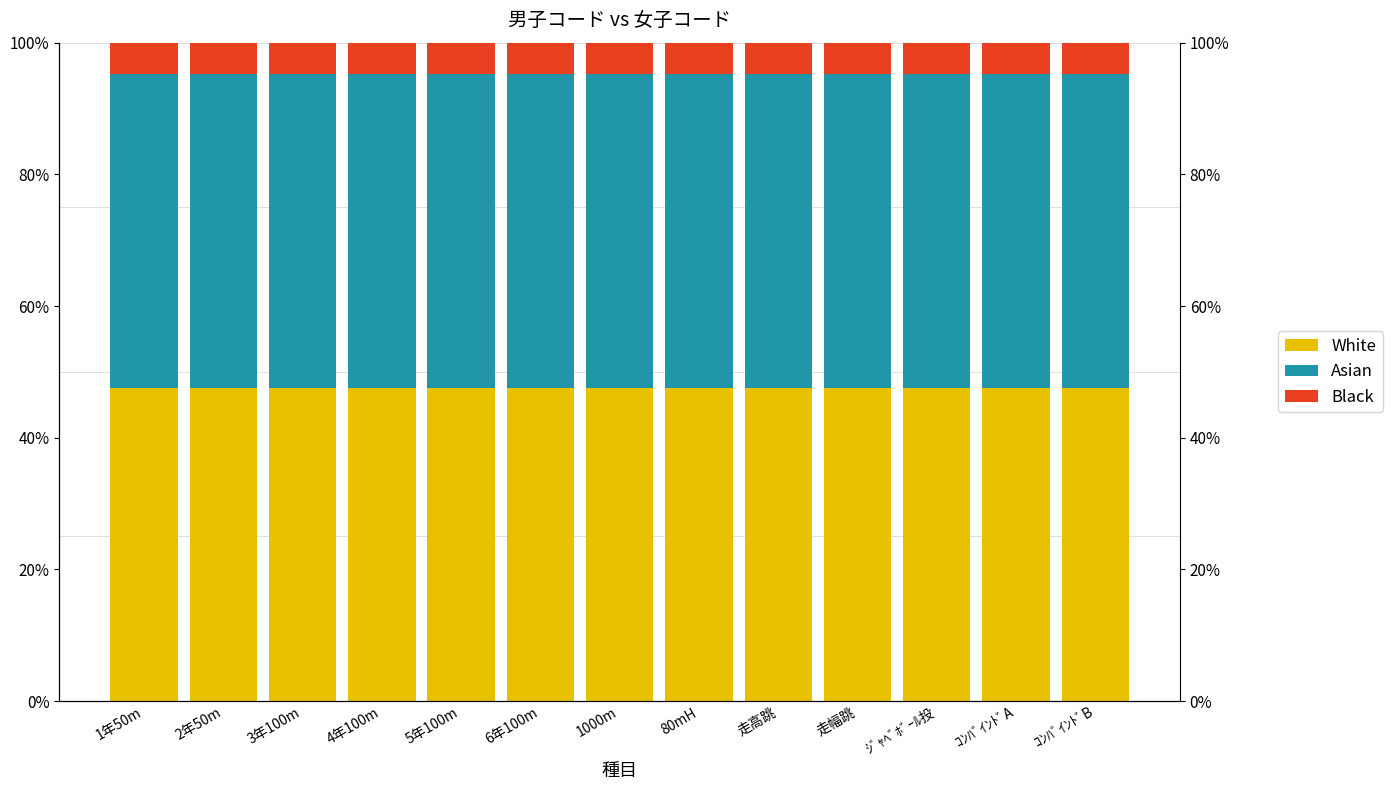

What is the minimum value shown in the chart?

4.8